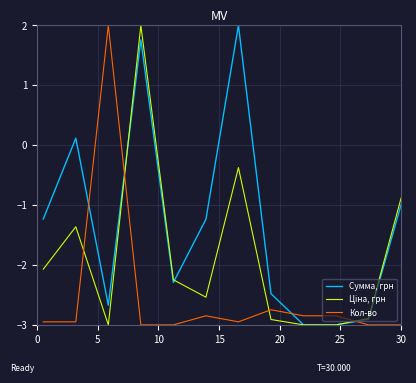

How many intersections are there between Сумма, грн and Кол-во?

4